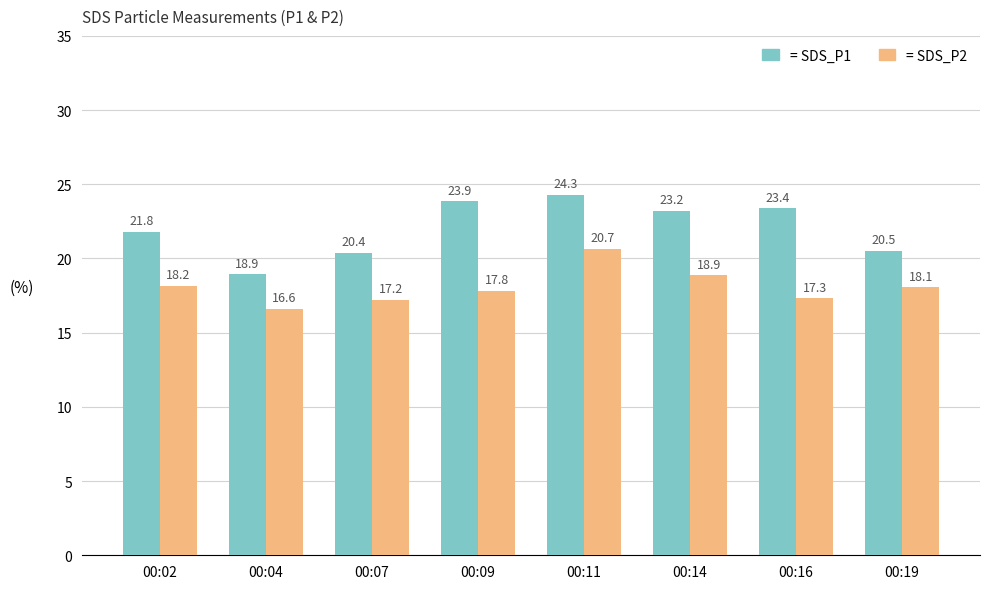

What is the spread (max minus min) of values at 00:04?

2.3